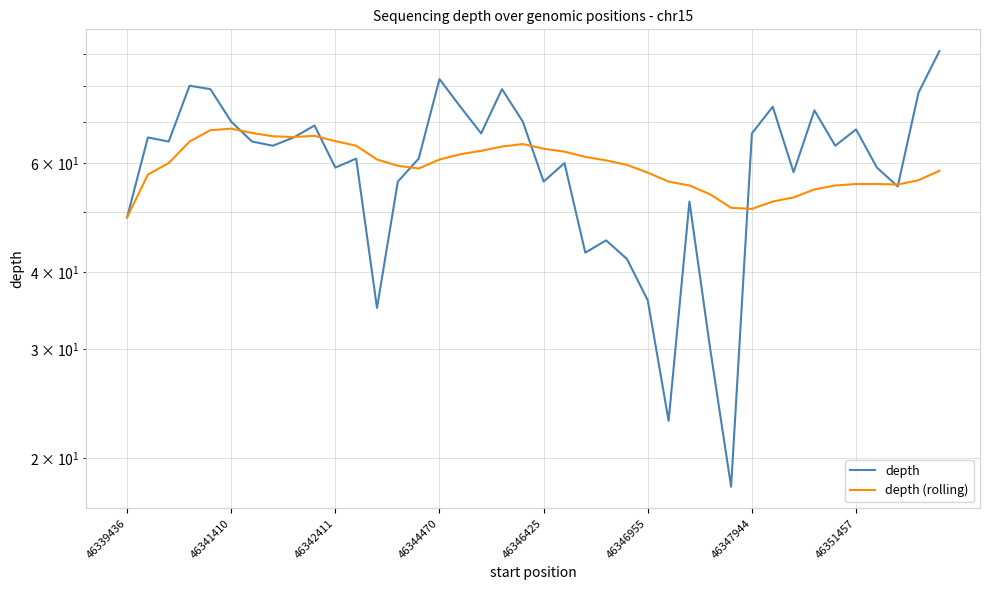

What is the value of the depth (rolling) point at the 18th from the left?

62.8